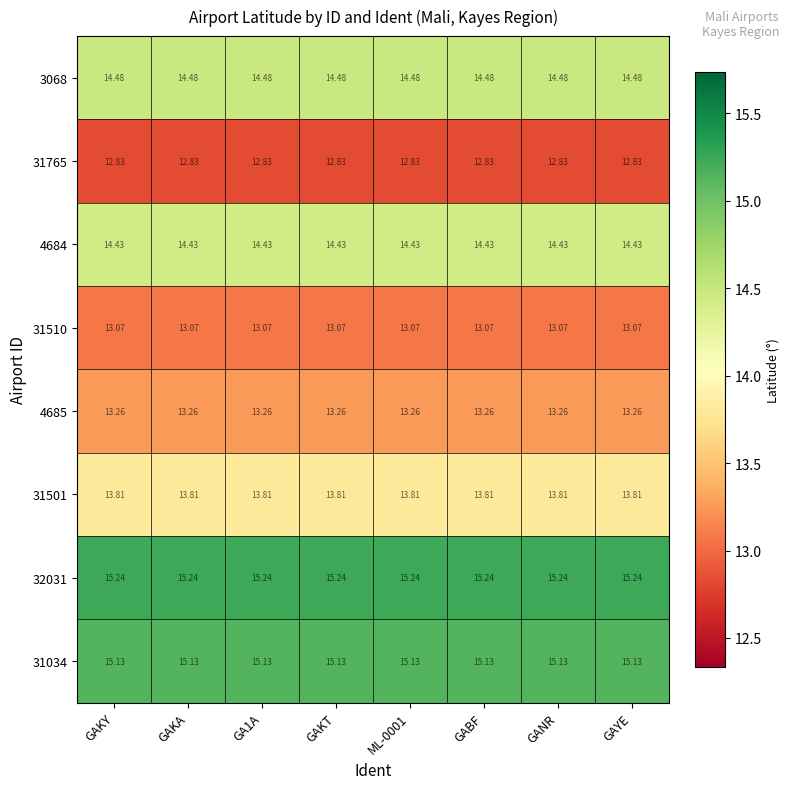

Is the value of 32031 at GAKY greater than the value of 31510 at GAKY?

Yes